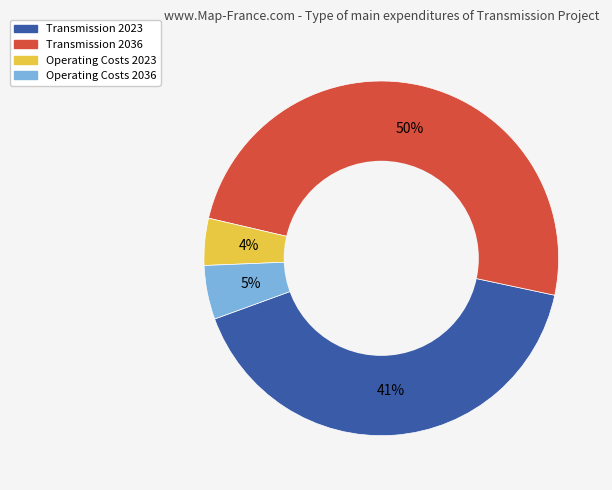

To the nearest percent, what is the average slice percentage?

25%